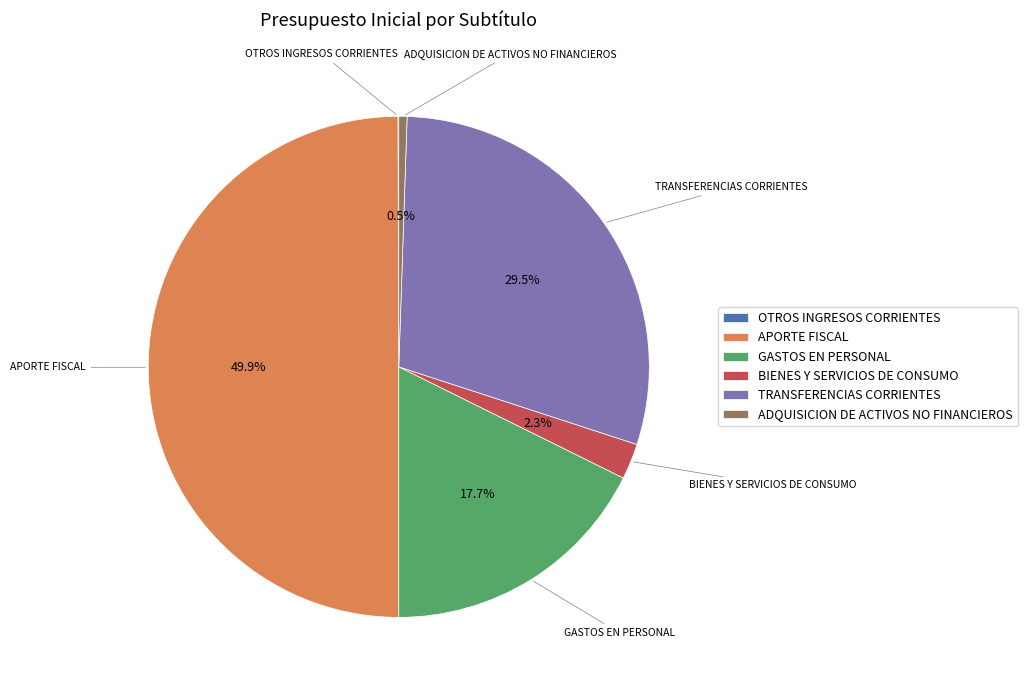

To the nearest percent, what portion does GASTOS EN PERSONAL represent?

18%